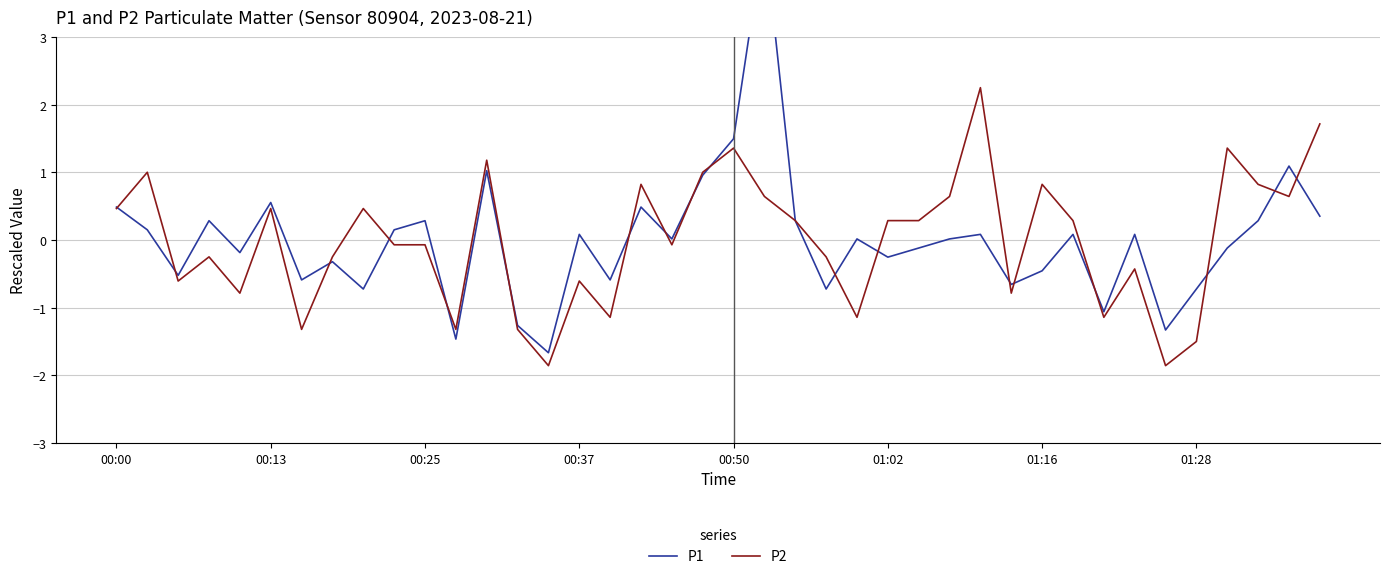

At which label does P1 first exceed 0?

00:00